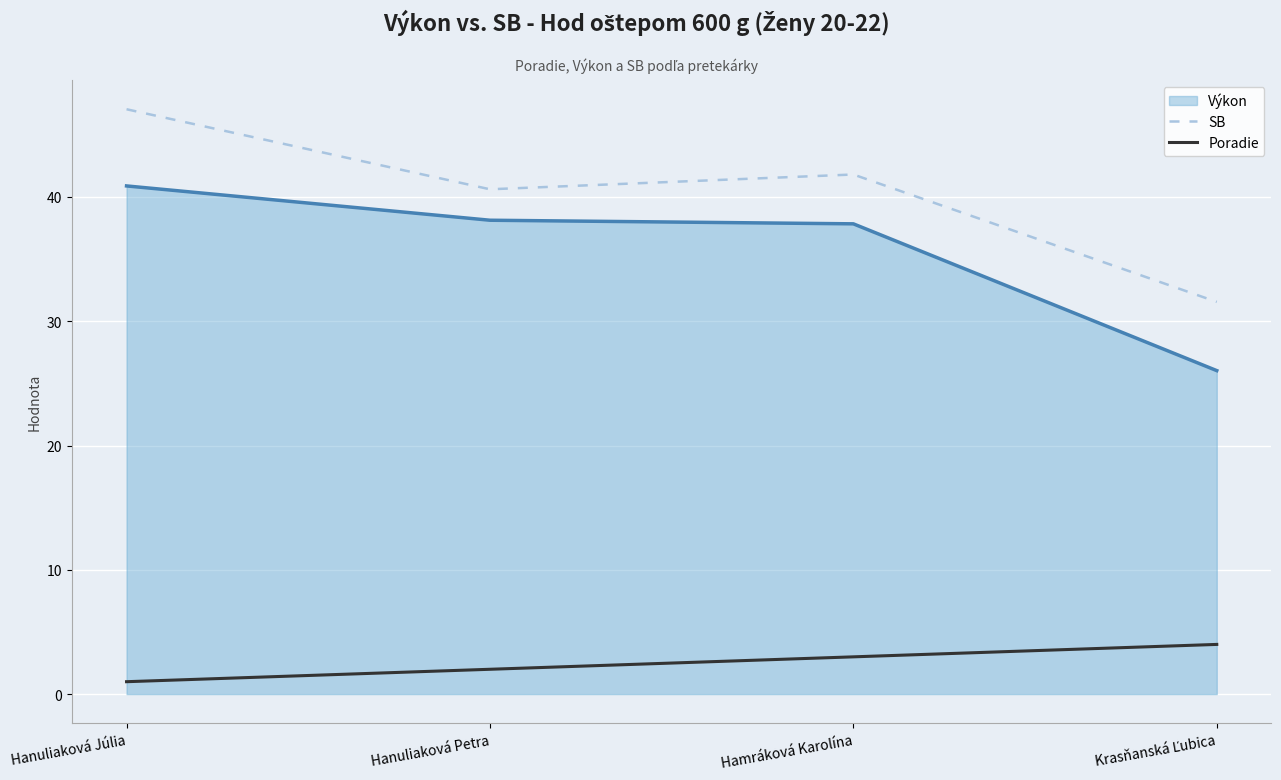

What is the average value of the Poradie series?

2.5